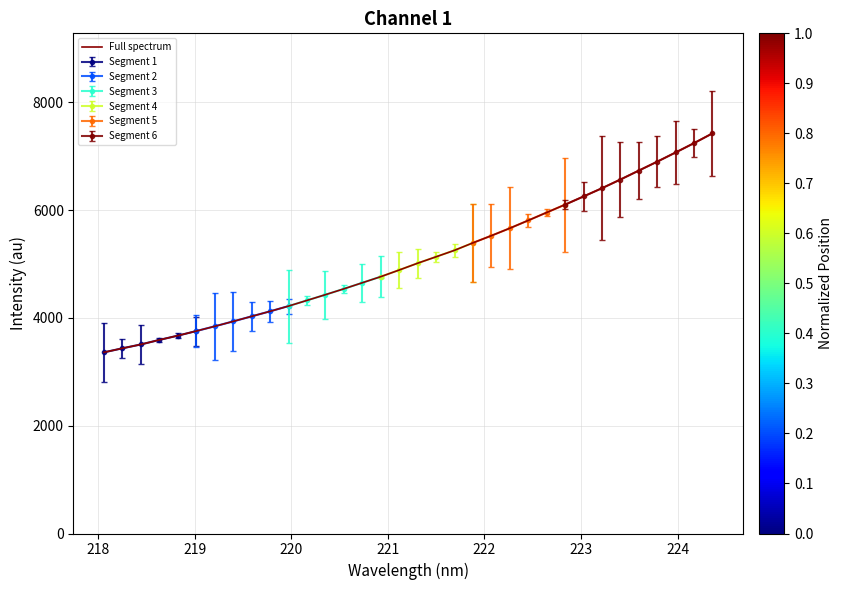

What is the sum of all values?

173568.6